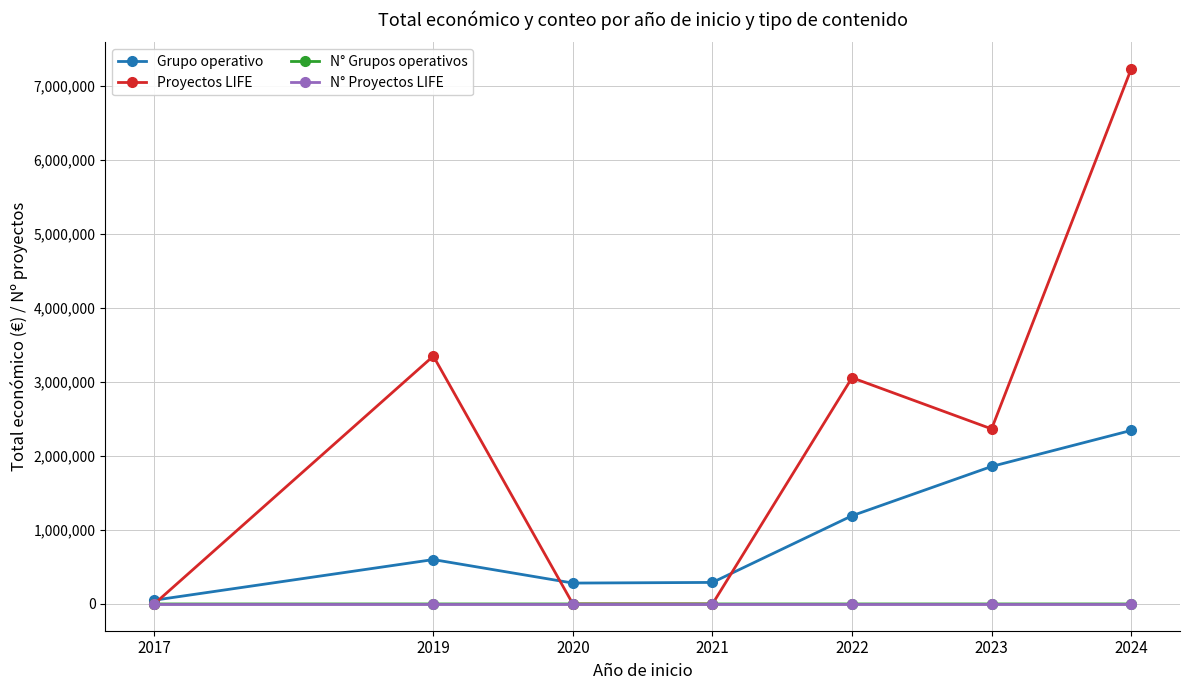

What is the maximum value shown in the chart?

7227459